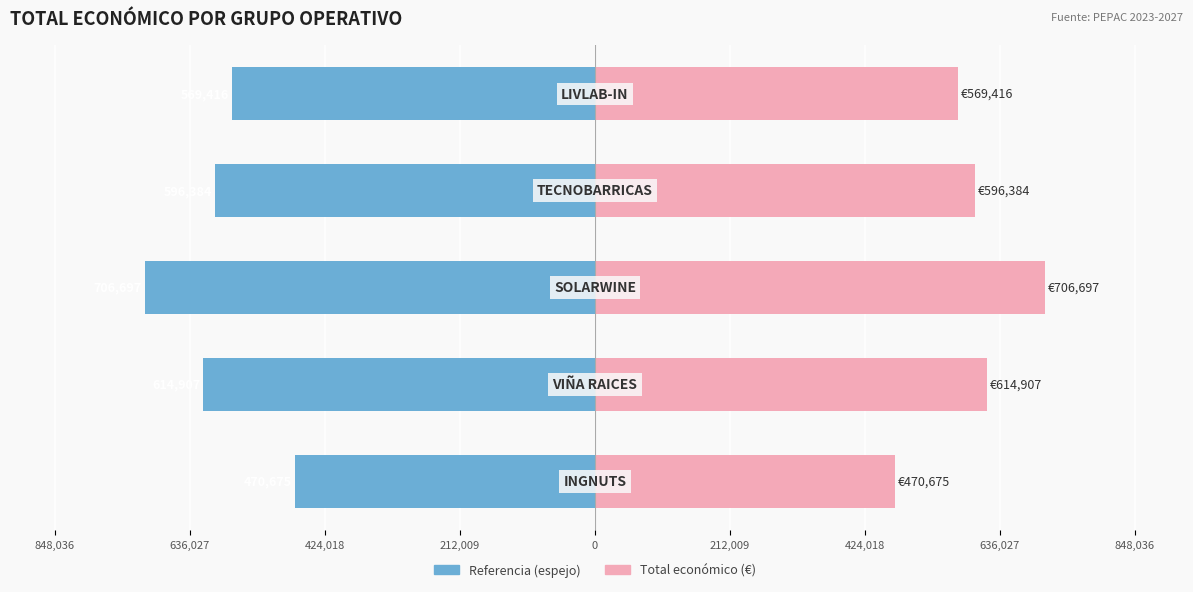

The value of Total económico (€) at 636,027 is 1022056. True or false?

False